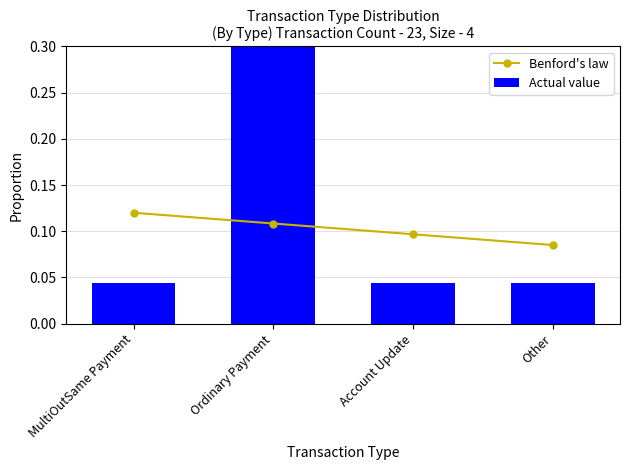

At which category is the sum across all series the highest?

Ordinary Payment